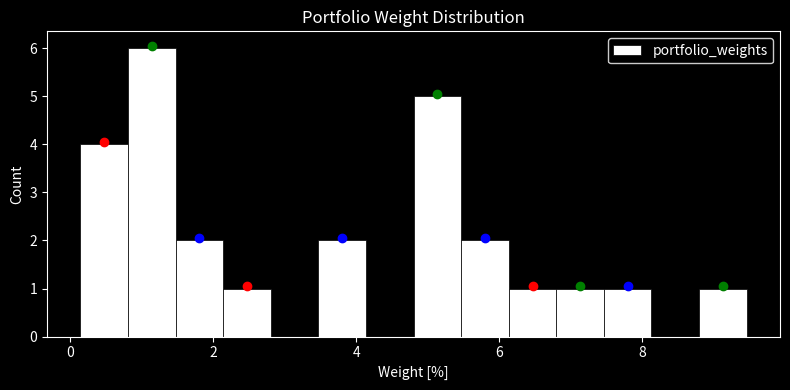

Read against the x-axis, roughly where is the centre of the tallest bar?

1.2